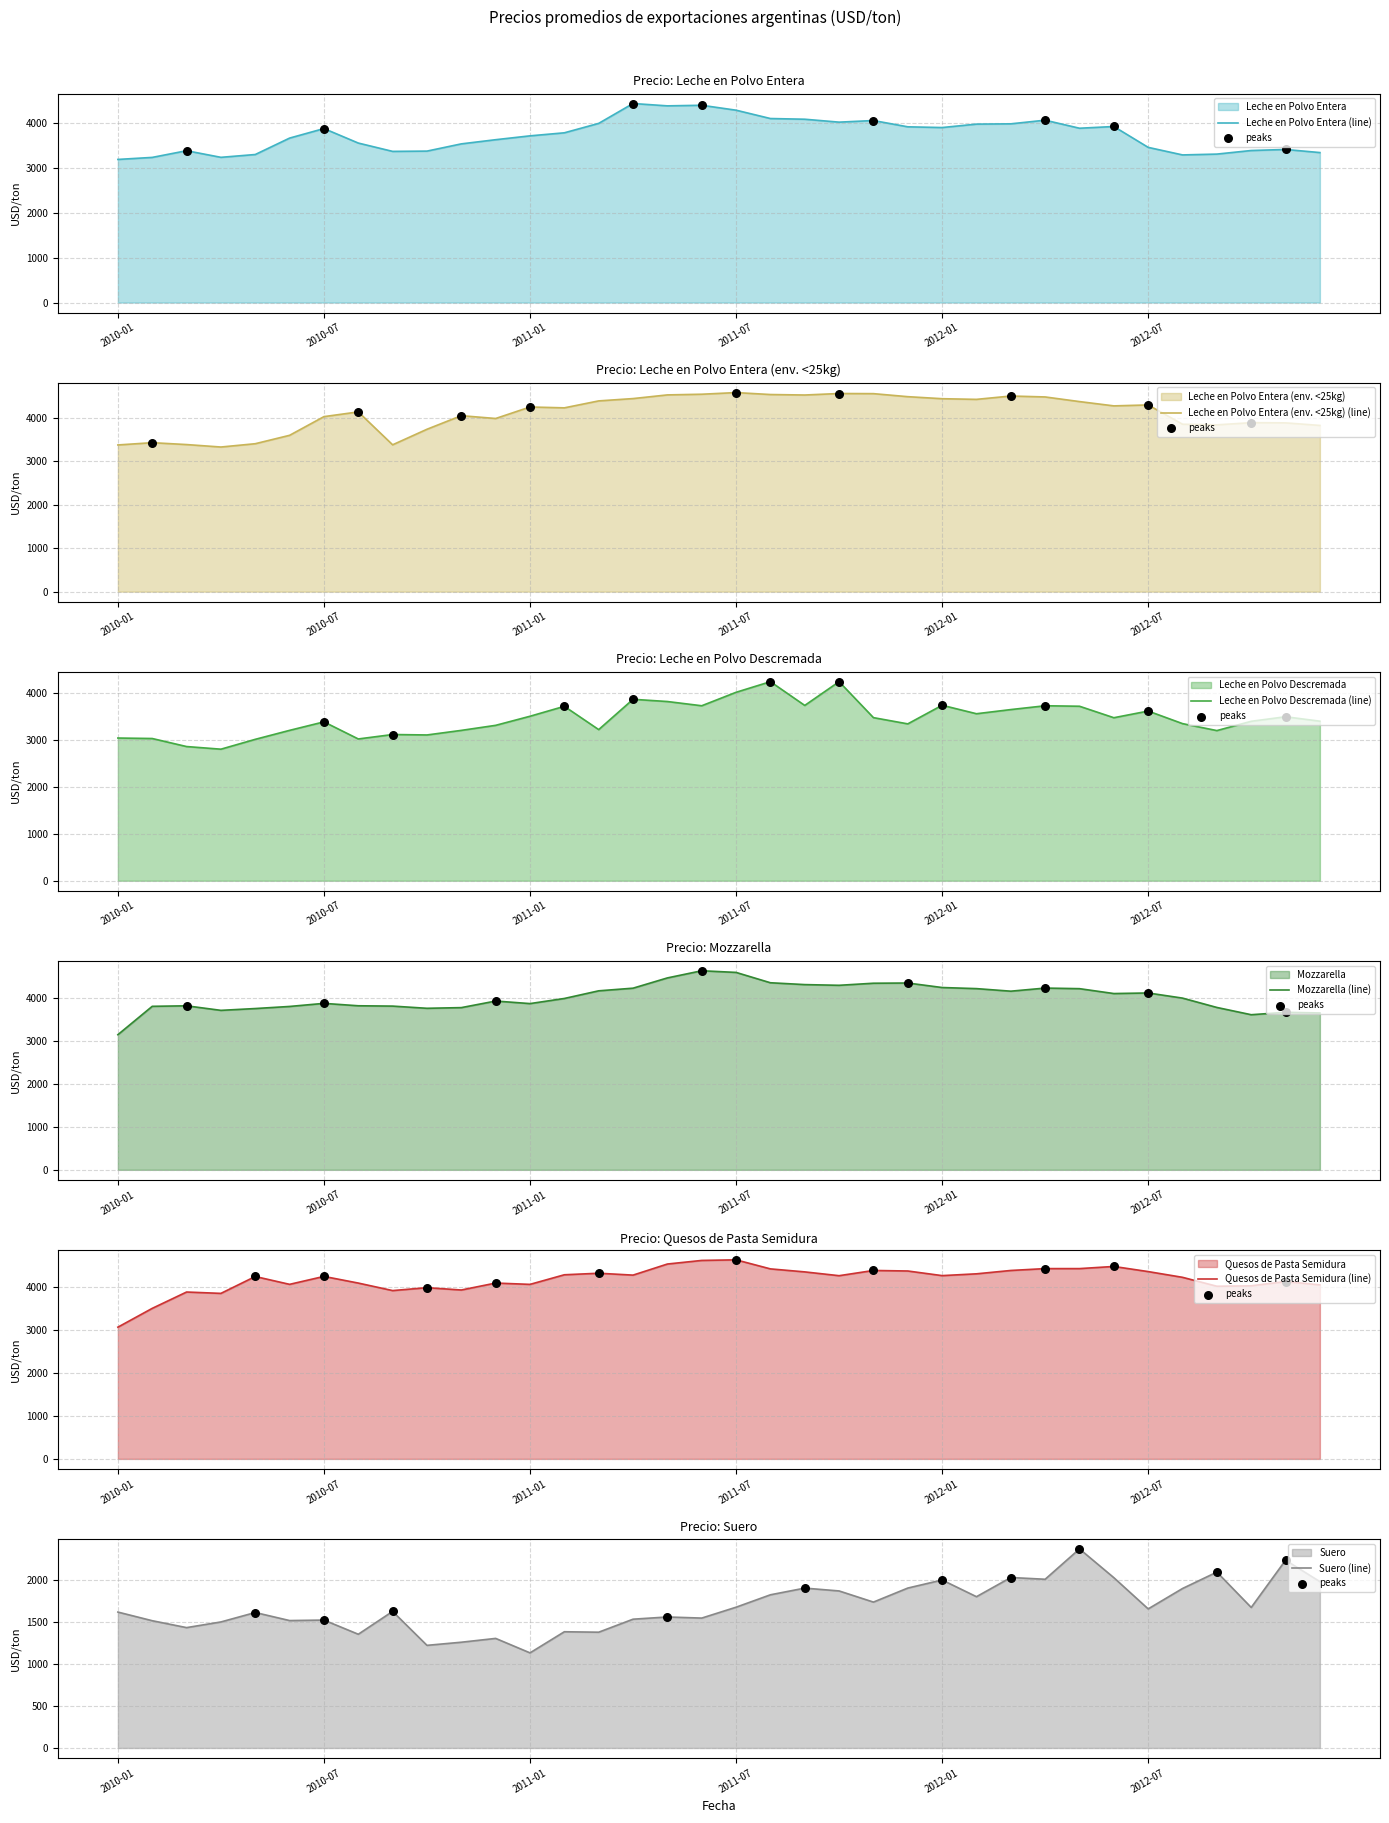

Is the value of Leche en Polvo Descremada at 2012-09 greater than the value of Quesos de Pasta Semidura at 2012-03?

No